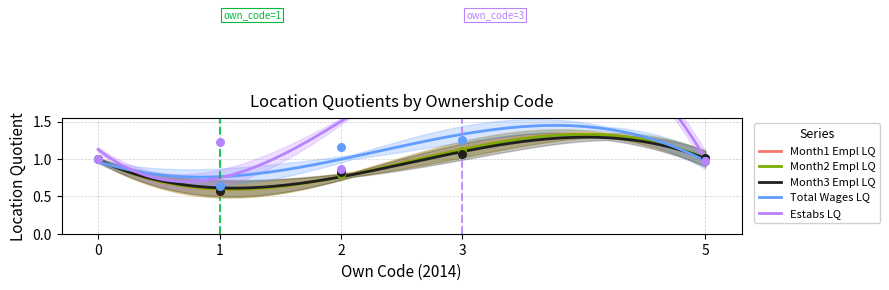

At how many categories does at least one series exceed 0?

5